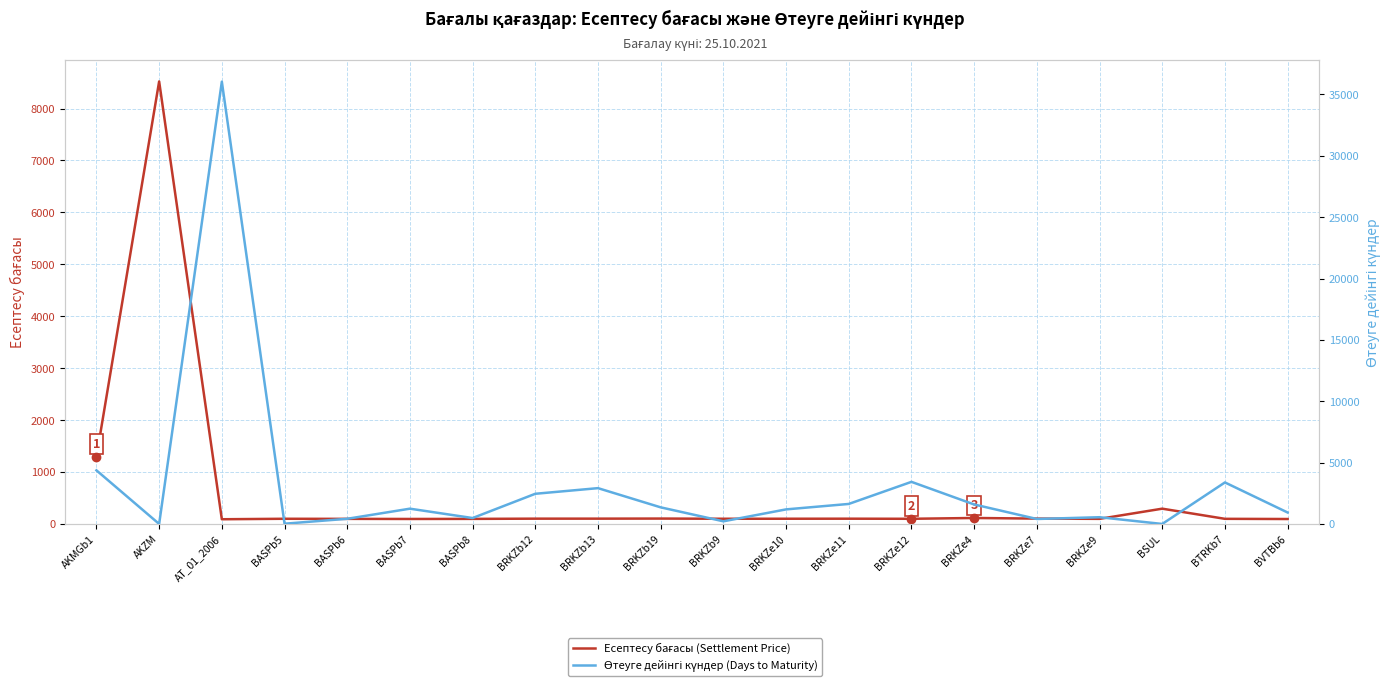

What is the highest value of the Есептесу бағасы (Settlement Price) series?

8521.9